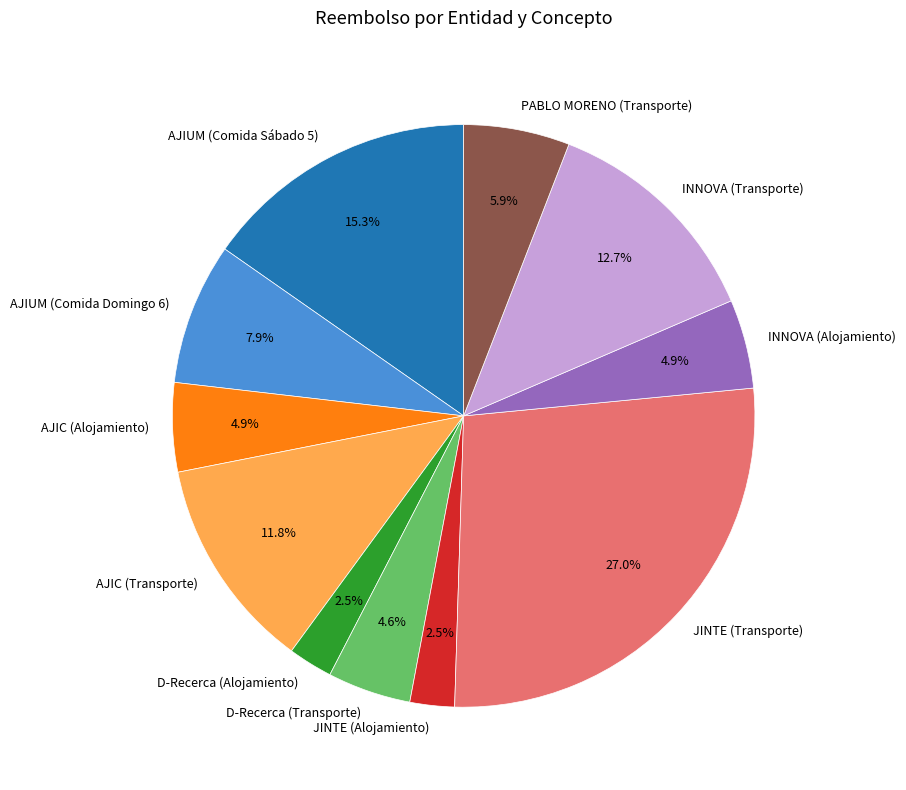

Is it true that AJIC (Transporte) is 12% of the pie?

True